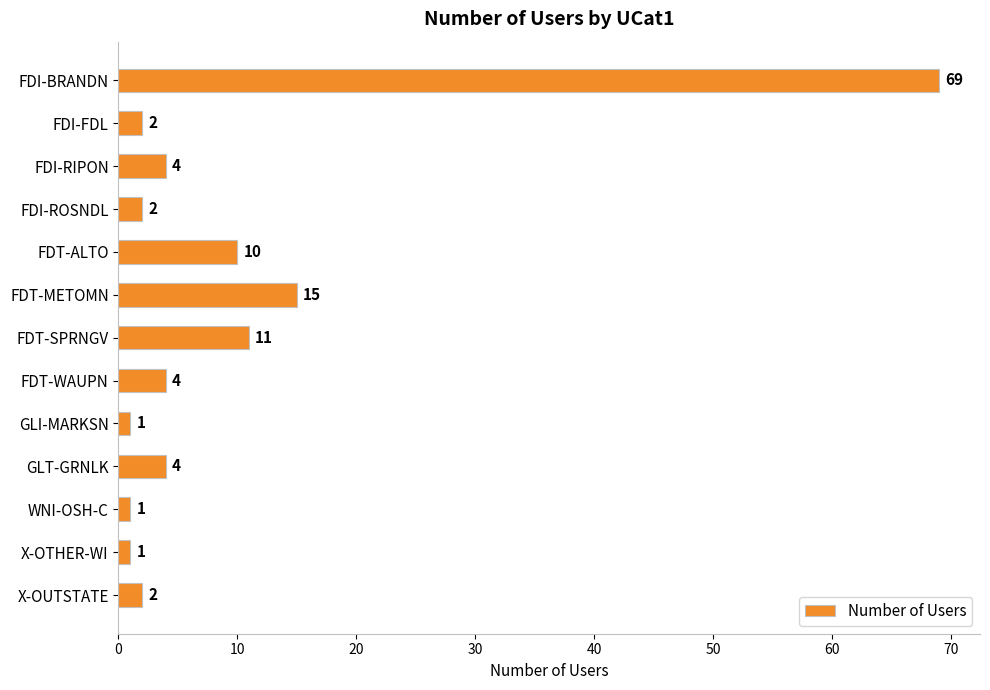

What is the sum of all values?

126